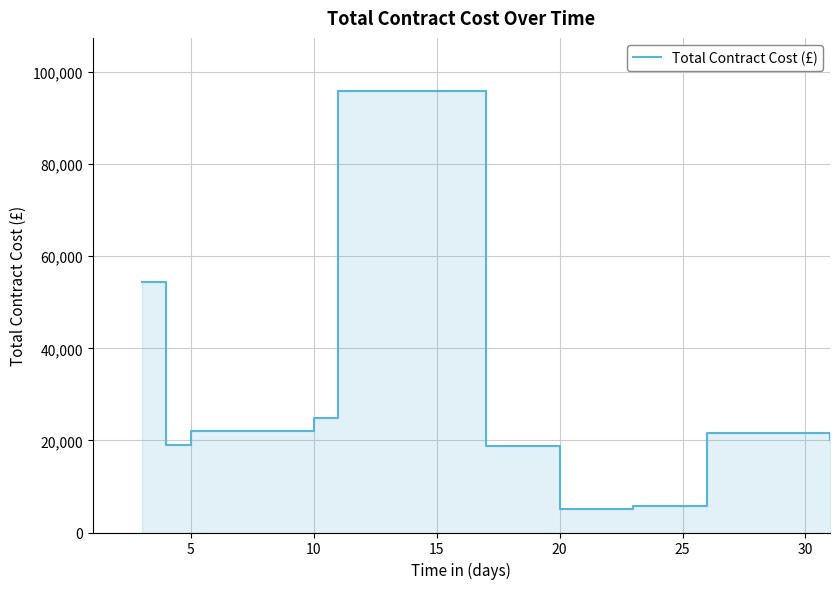

How many lines are shown in the chart?

1